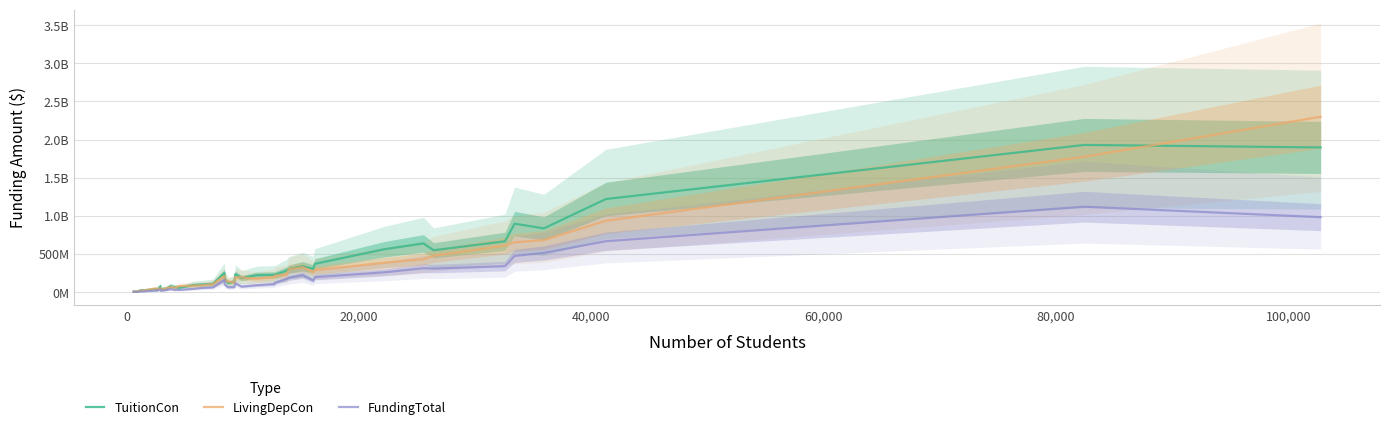

True or false: LivingDepCon has more than 2 points higher than both neighbors.

True